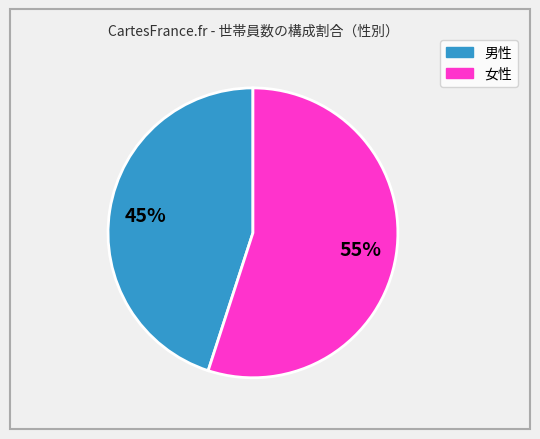

To the nearest percent, what is the average slice percentage?

50%